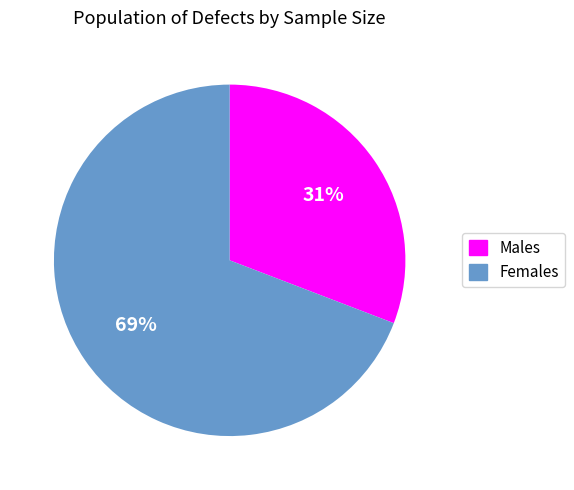

To the nearest percent, what is the average slice percentage?

50%